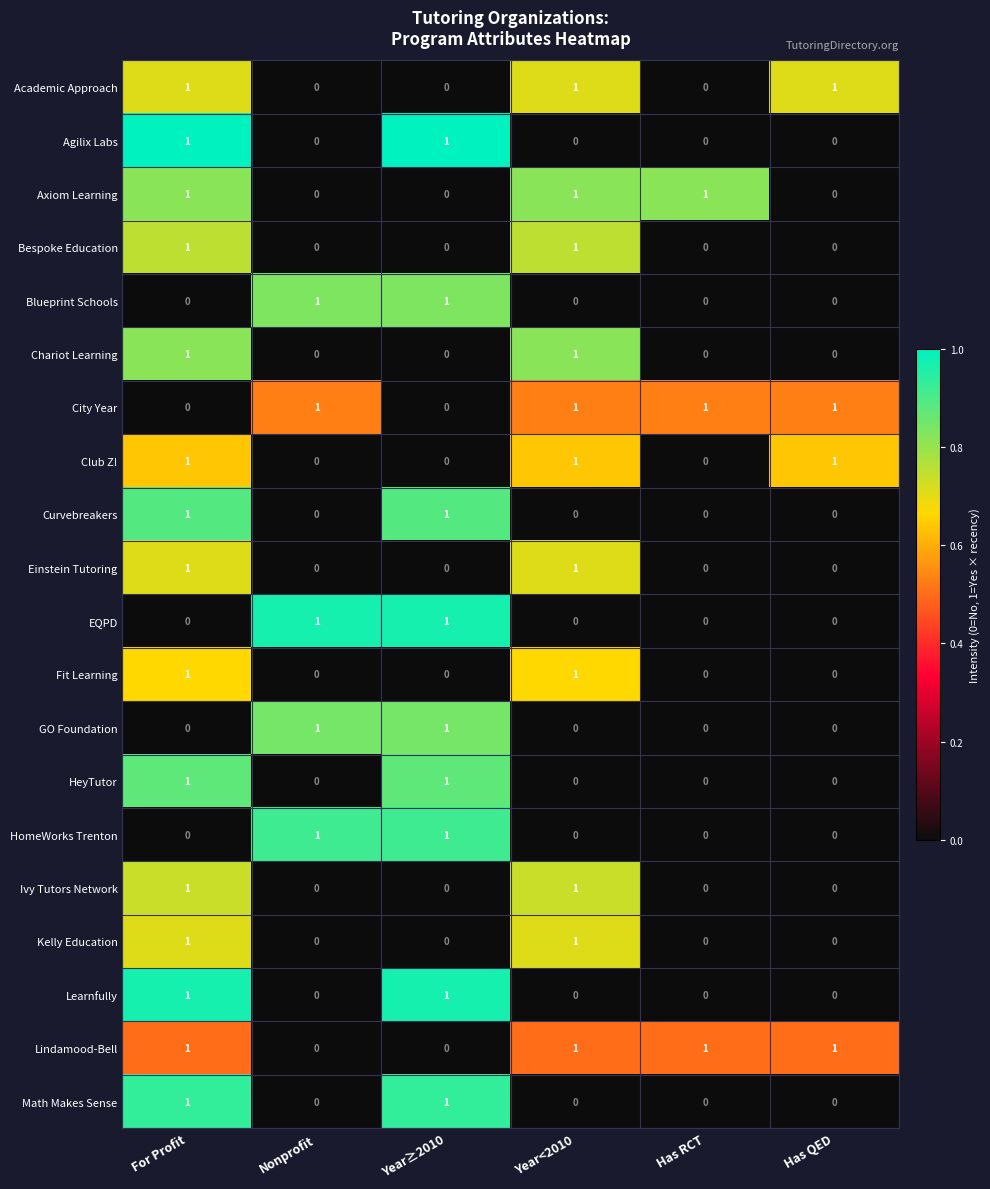

What is the sum of all Club Z! values?

3